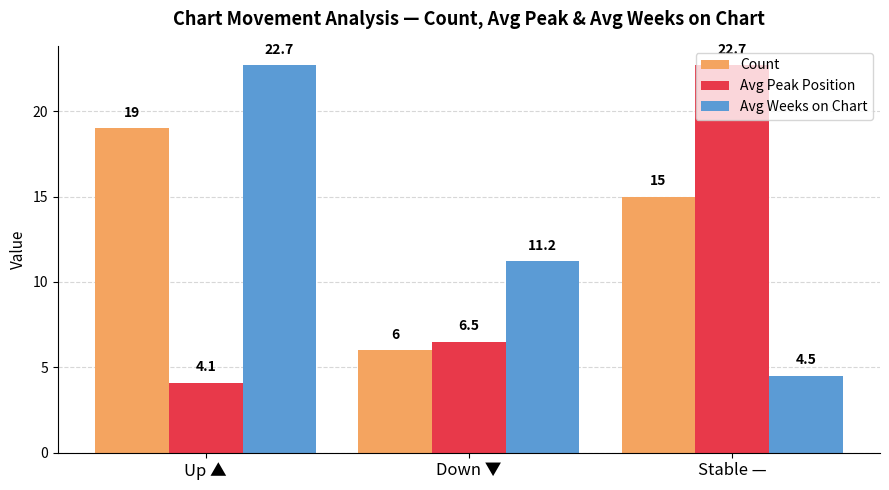

What is the label of the 1st bar from the left?

Up ▲